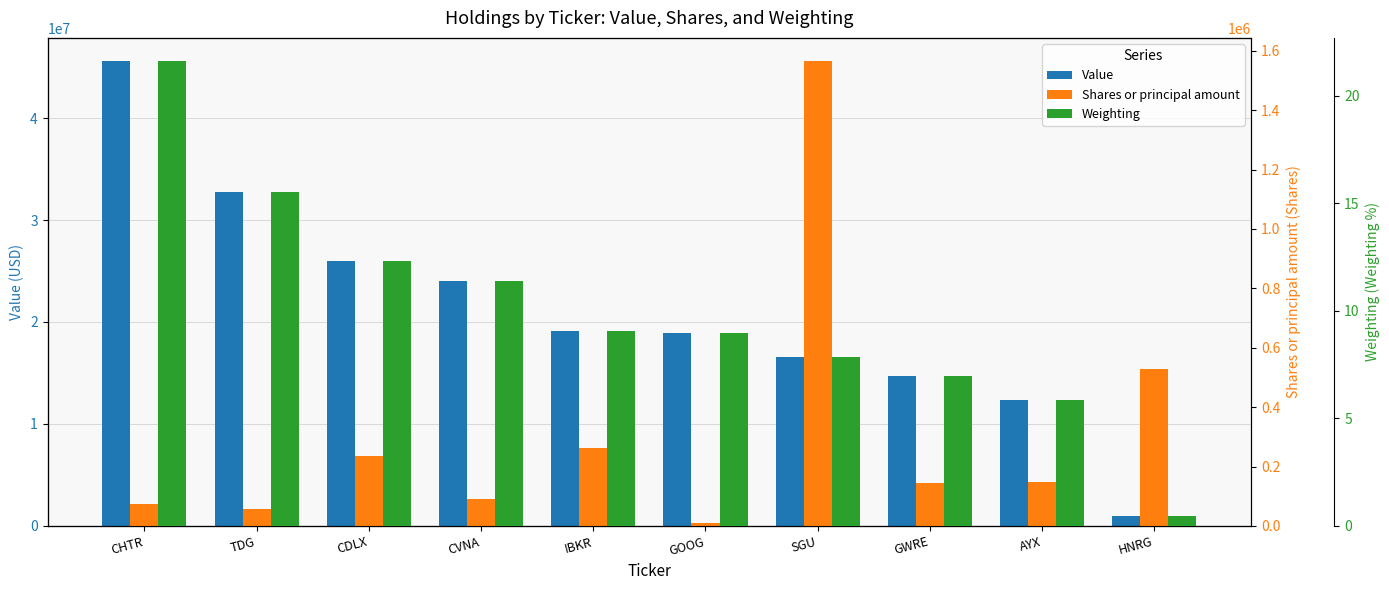

What is the sum of all Shares or principal amount values?

3113508.0